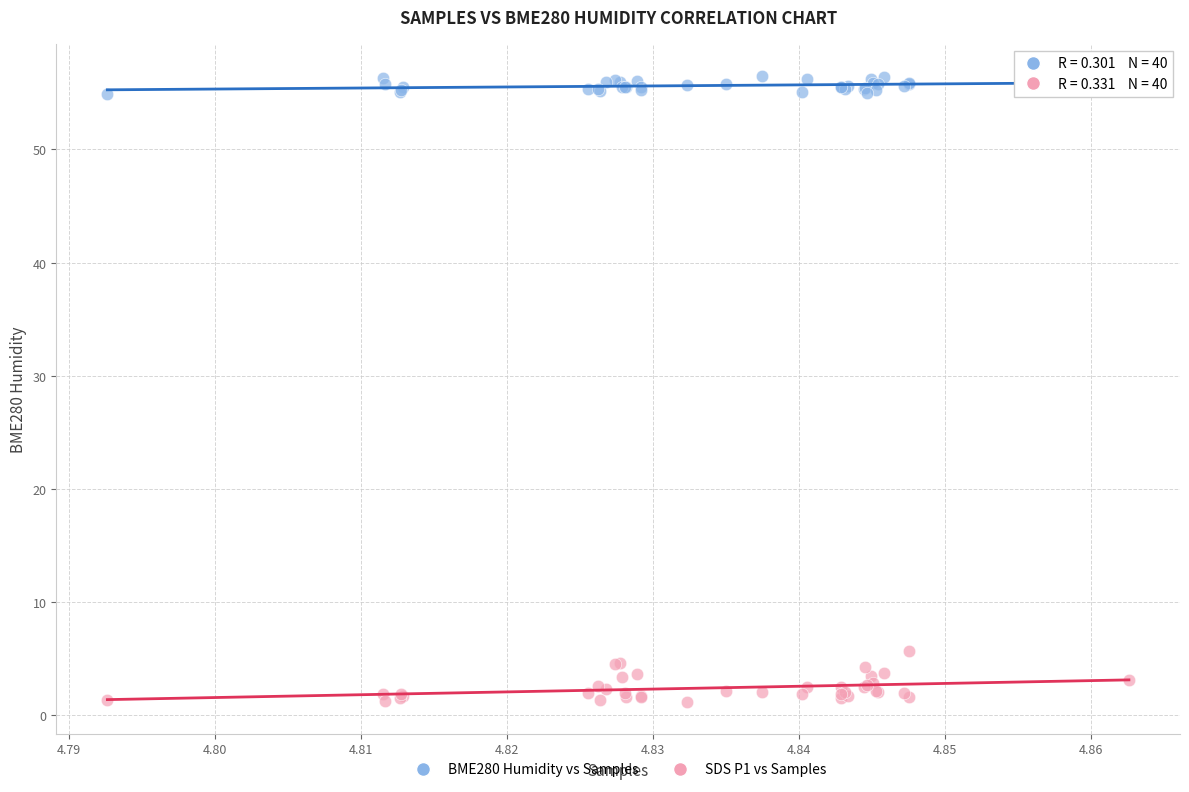

Which series contains the lowest Y value?

SDS P1 vs Samples